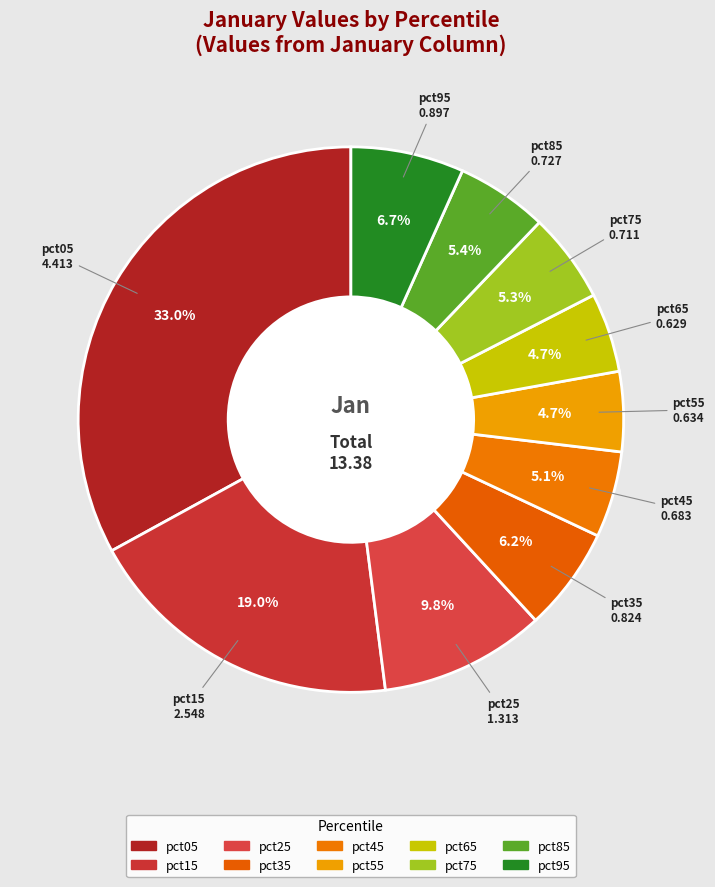

The pct45 slice represents 5% of the pie. True or false?

True